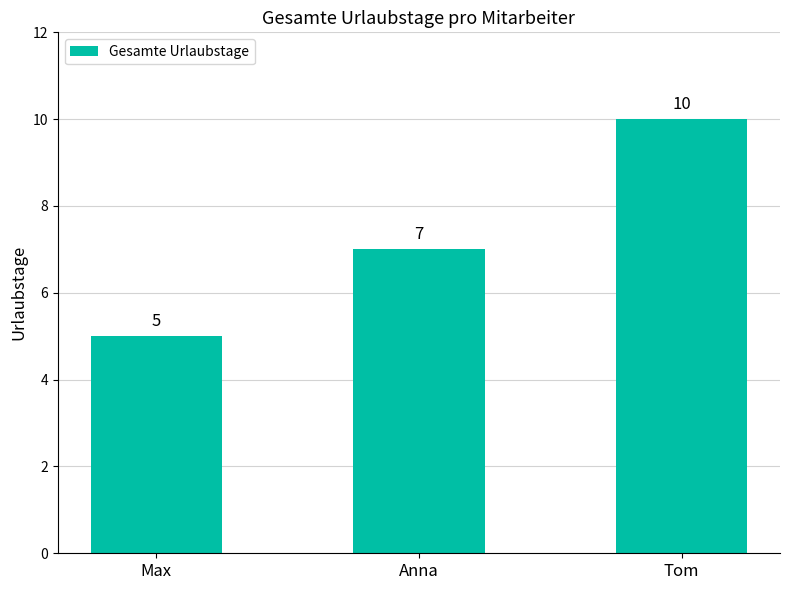

Rank the categories by value from highest to lowest.

Tom, Anna, Max